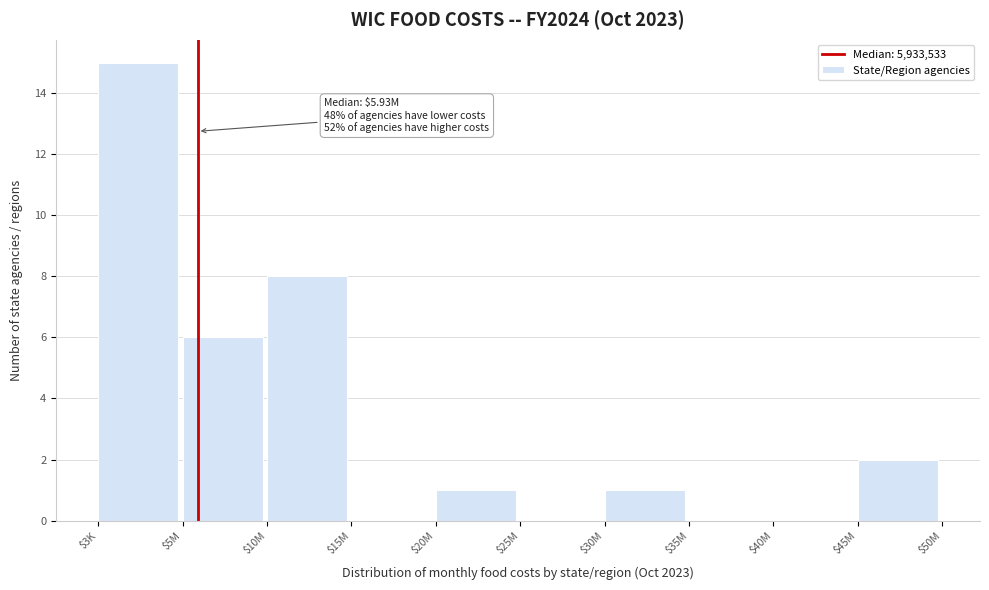

Which category has the highest value across all series?

$3K